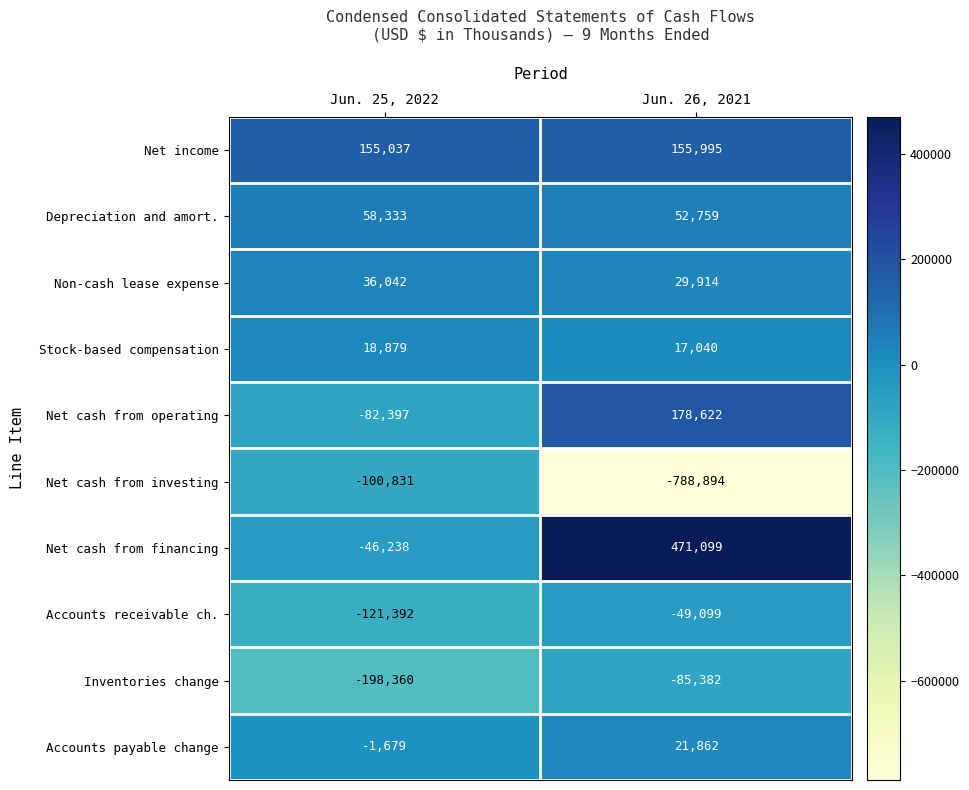

At which category is the sum across all series the highest?

Jun. 26, 2021